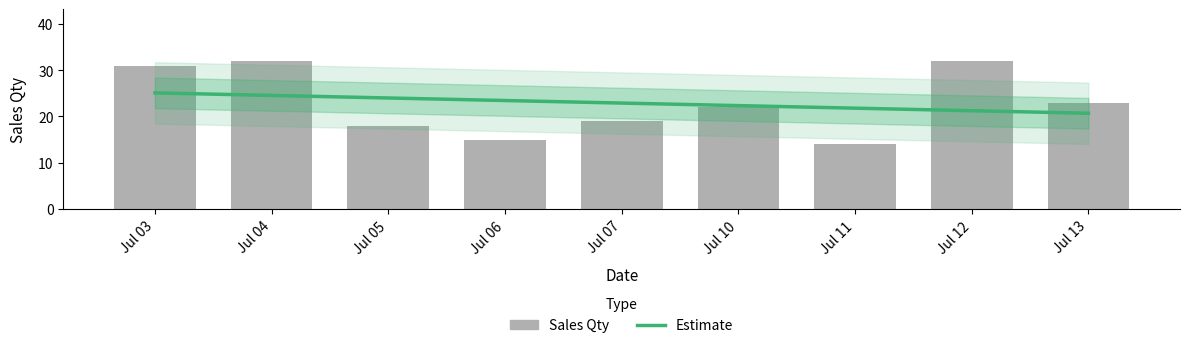

At which category is the sum across all series the highest?

Jul 04